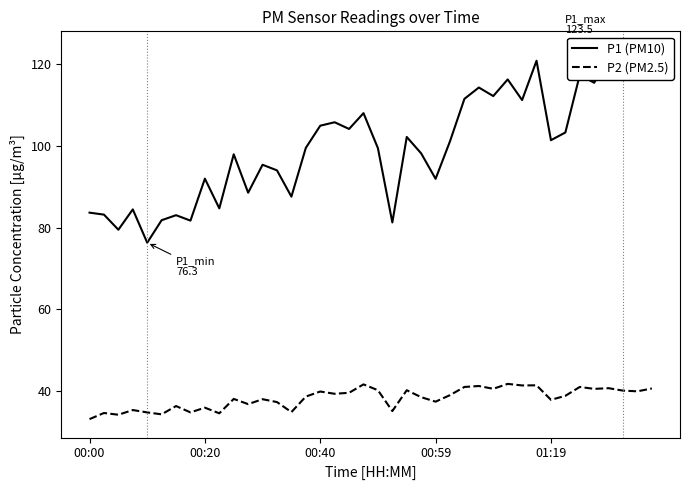

Is it true that P2 (PM2.5) equals 35.9 at 00:20?

True